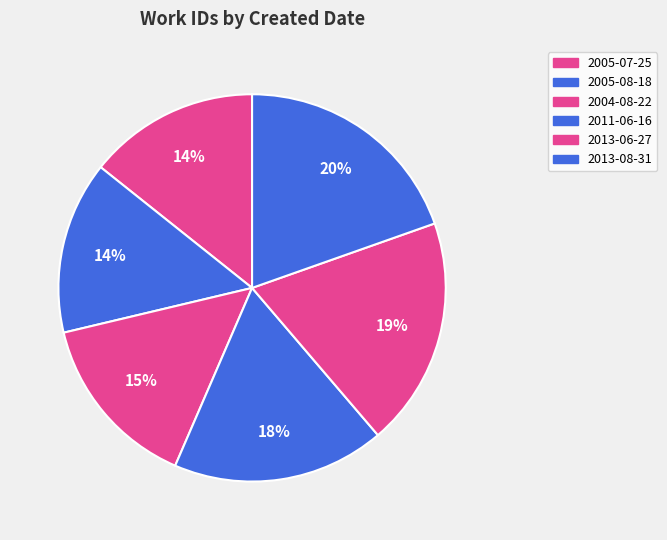

What is the change in value from 2005-07-25 to 2005-08-18?

+53